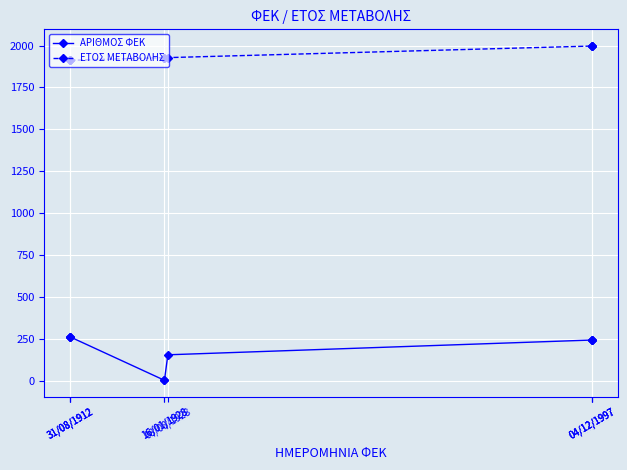

At 08/08/1928, list the series in order from largest to smallest.

ΕΤΟΣ ΜΕΤΑΒΟΛΗΣ, ΑΡΙΘΜΟΣ ΦΕΚ